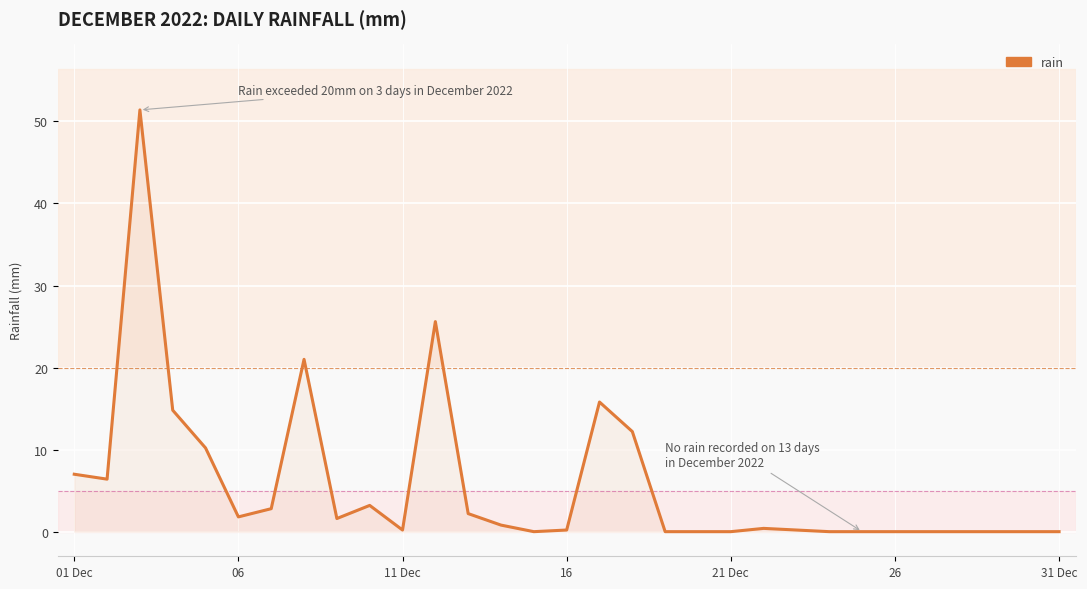

What is the greatest value displayed?

51.4